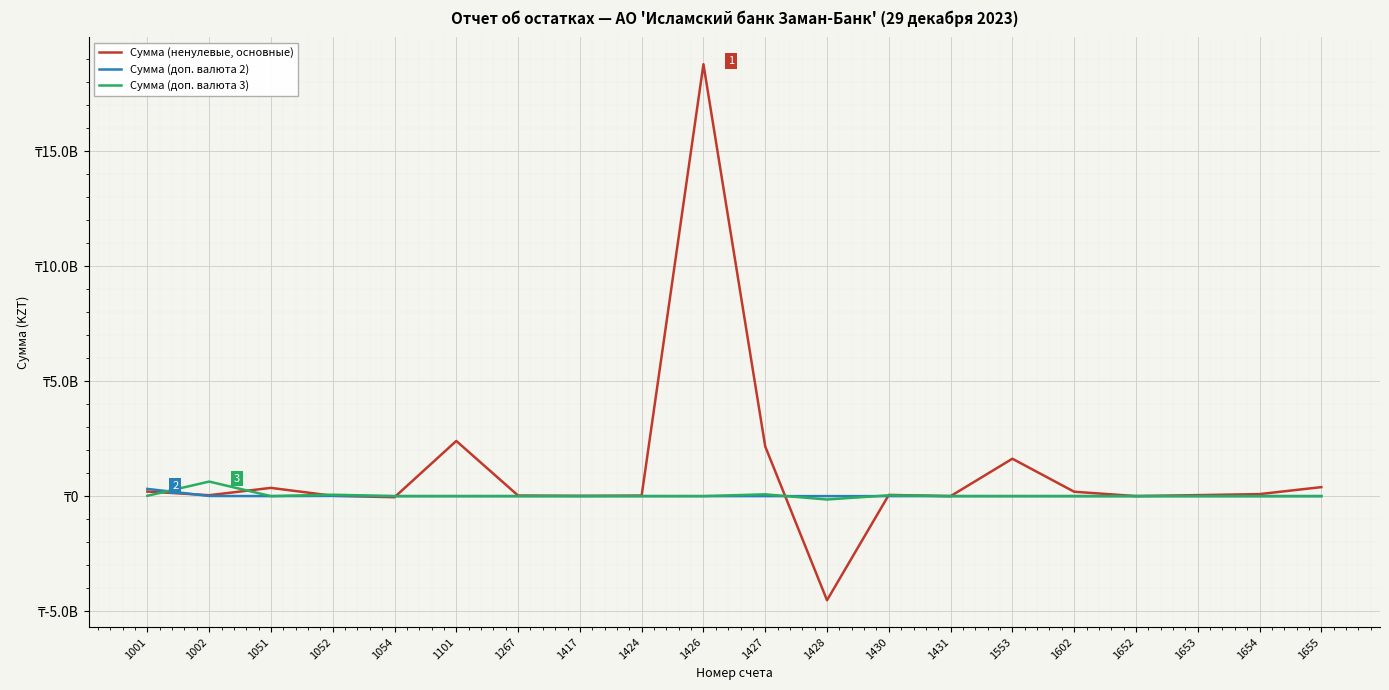

Which series changed the most between 1430 and 1652?

Сумма (ненулевые, основные)